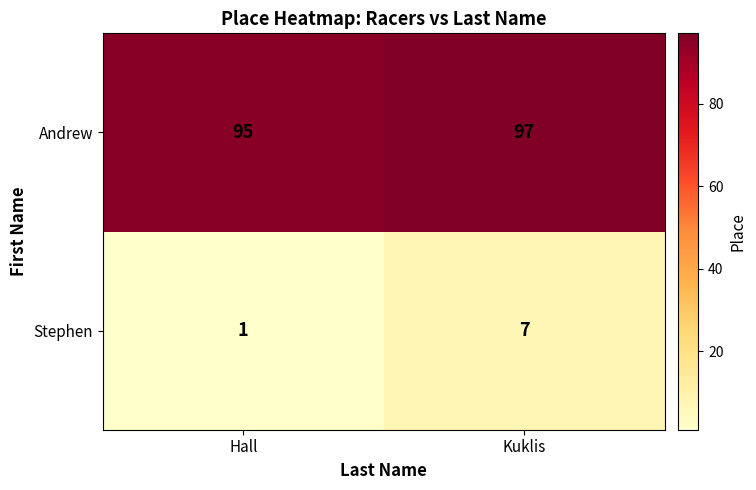

Which series has the widest spread of values?

Stephen